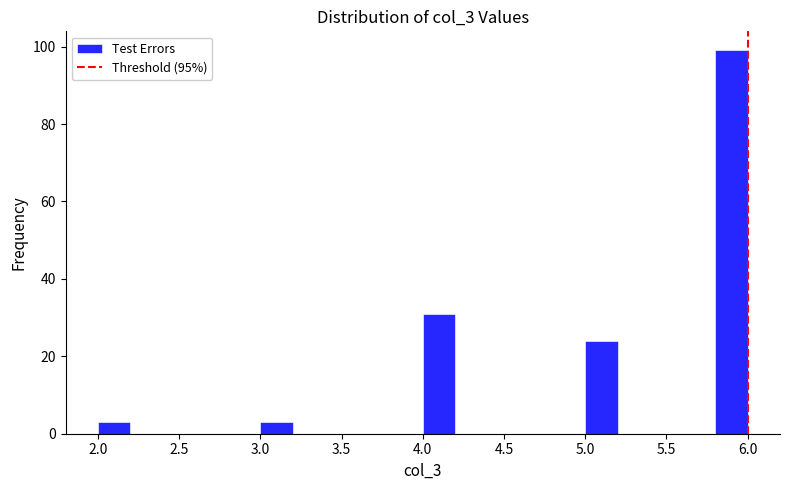

What is the height of the bar covering 3.0 to 3.2 on the x-axis? The values are not printed on the chart, so give them approximately, as read against the axis.

4